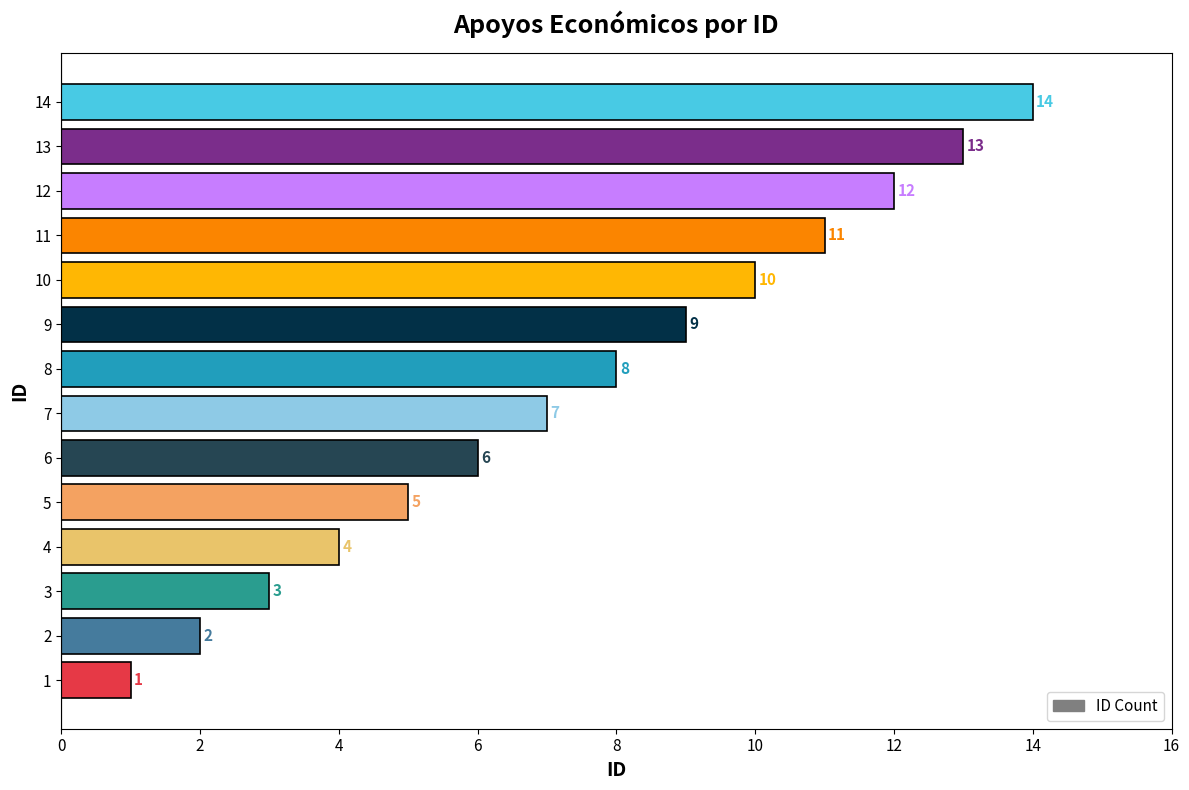

The chart shows a value of 4 at 6. True or false?

False